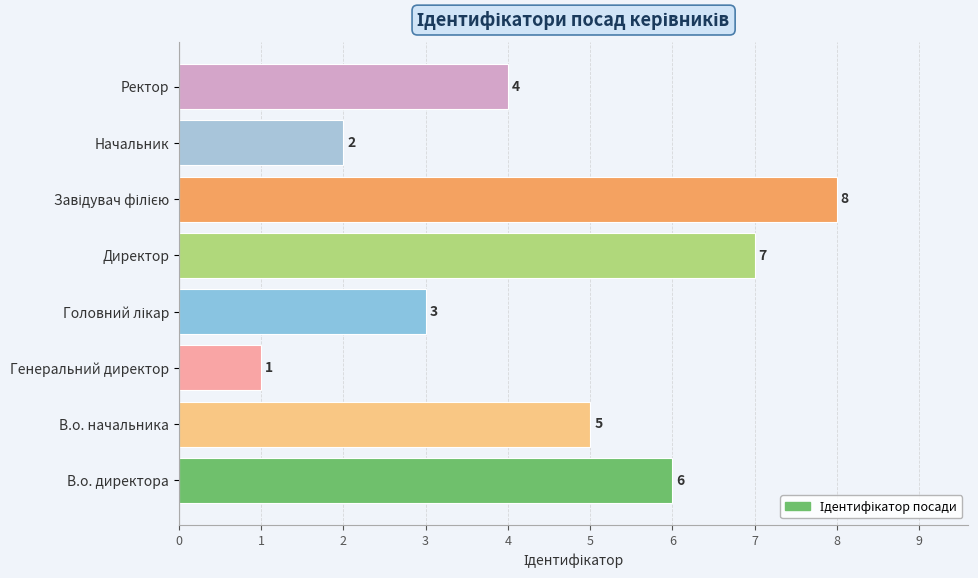

How many values are below 5?

4